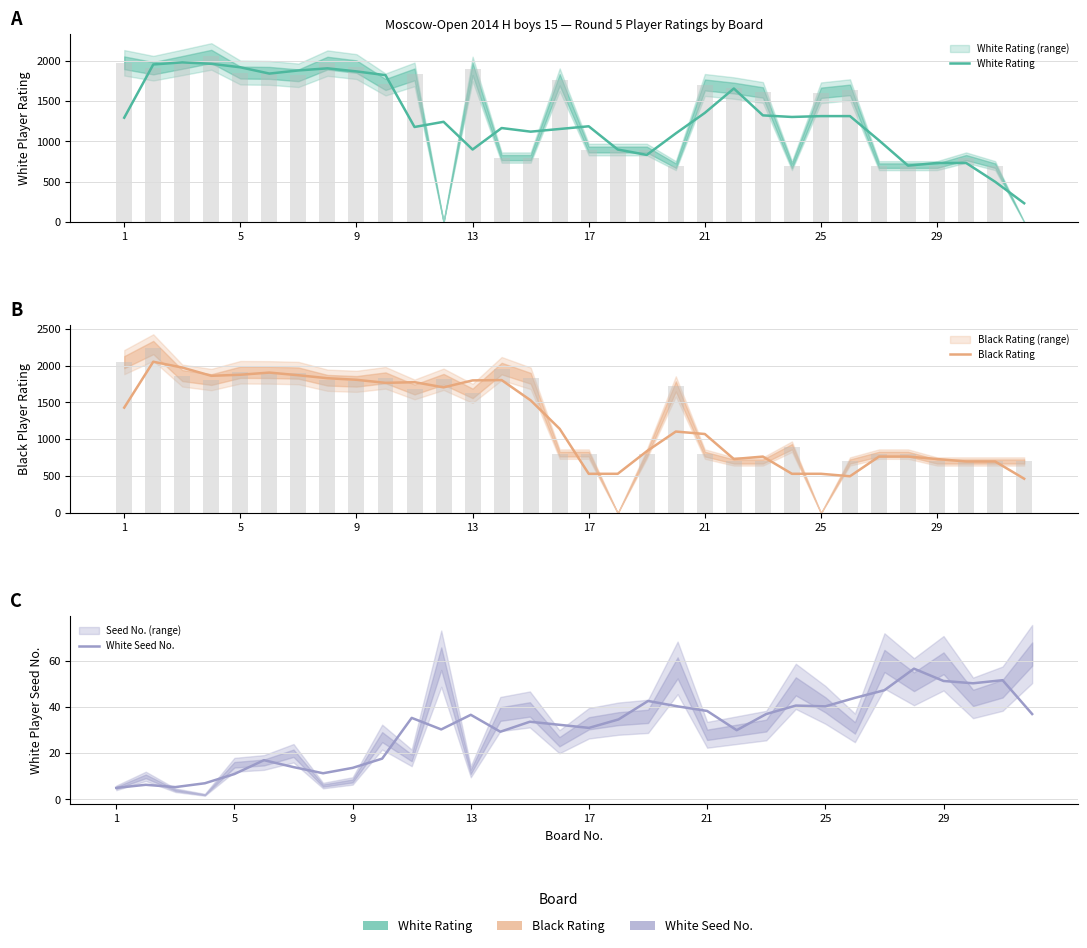

What is the average value of the White Rating series?

1294.1